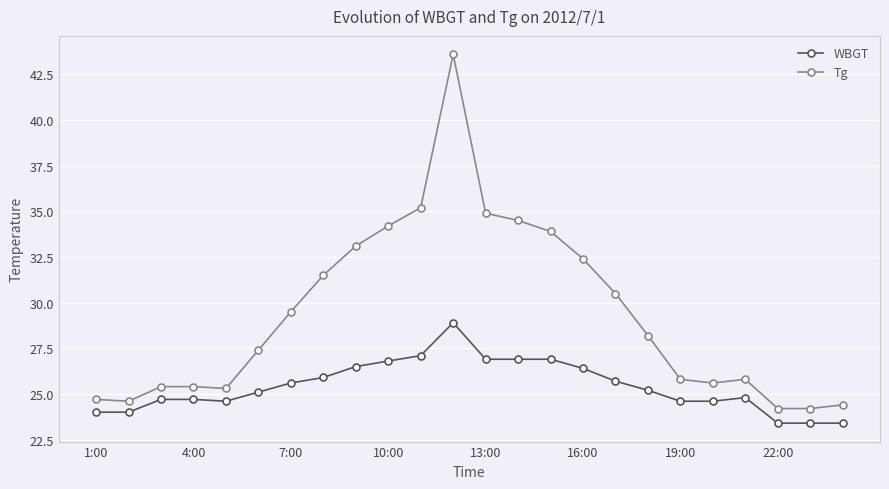

What are all the series names shown in the legend?

WBGT, Tg